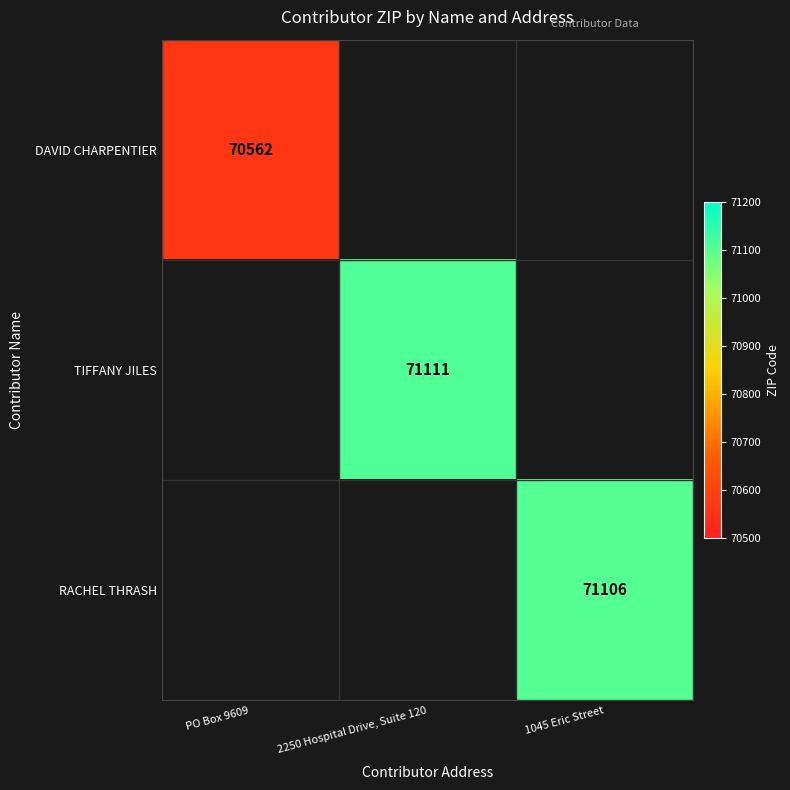

The DAVID CHARPENTIER series shows 122959 at PO Box 9609. True or false?

False